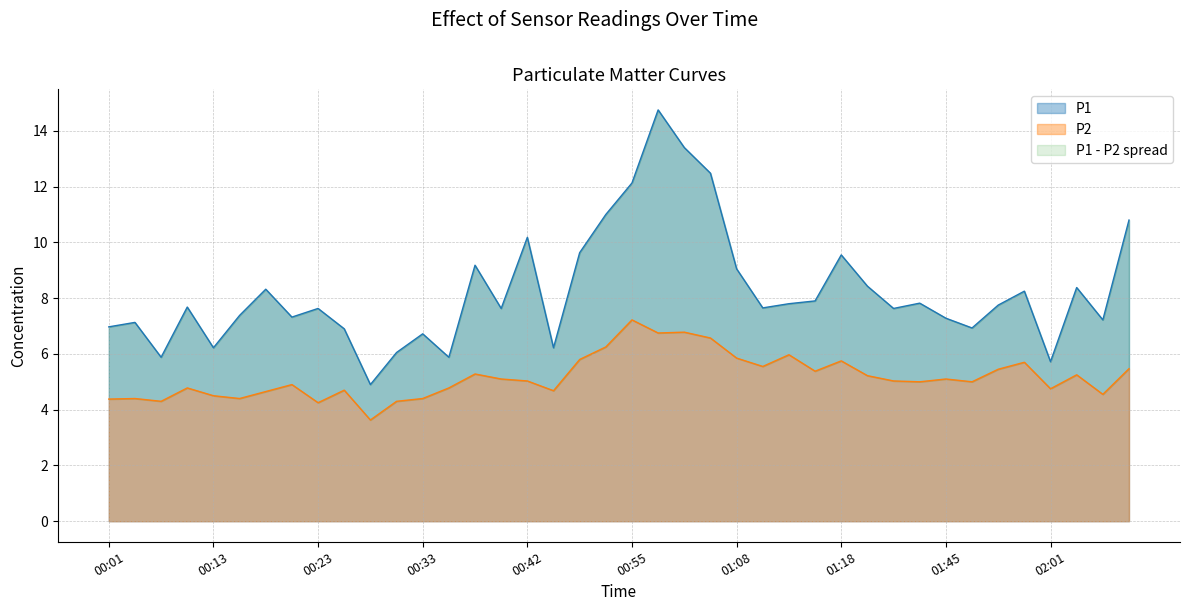

At which category is the sum across all series the highest?

01:00